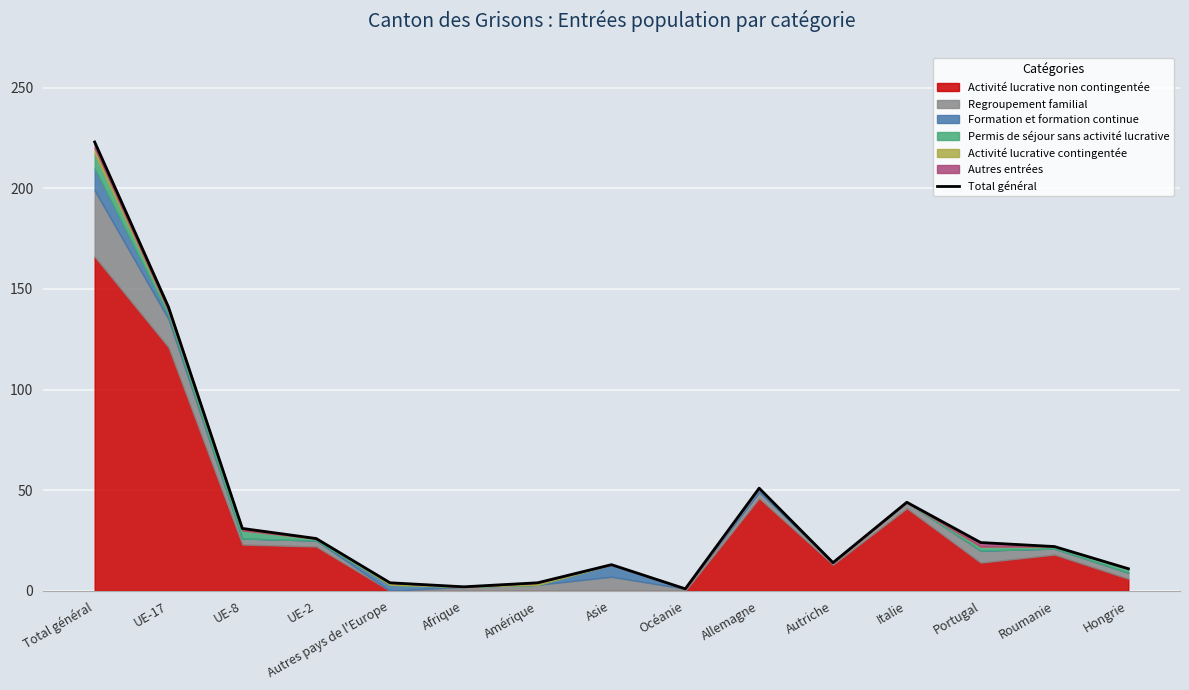

What is the value of the 14th point from the left?

22